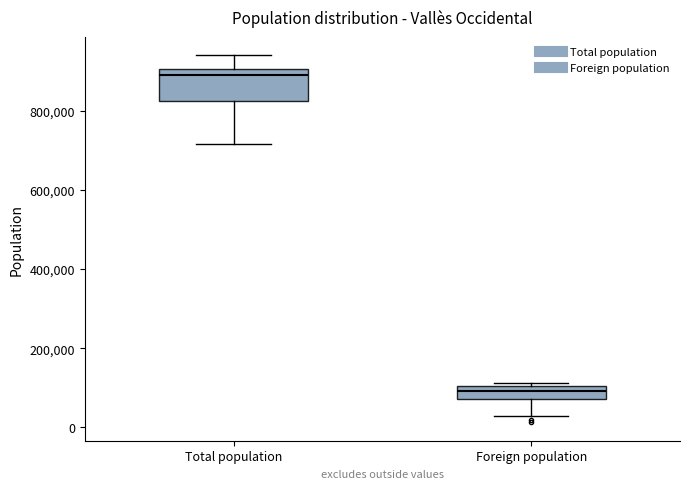

Which box is the tallest, from its lower edge to its upper edge?

Total population